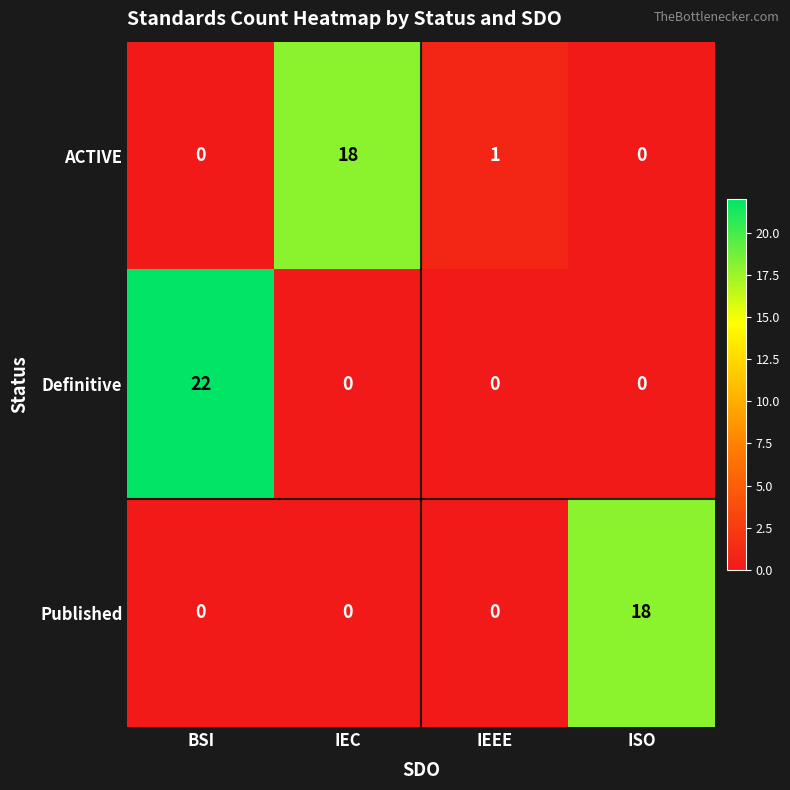

At which category does the chart reach its peak across all series?

BSI